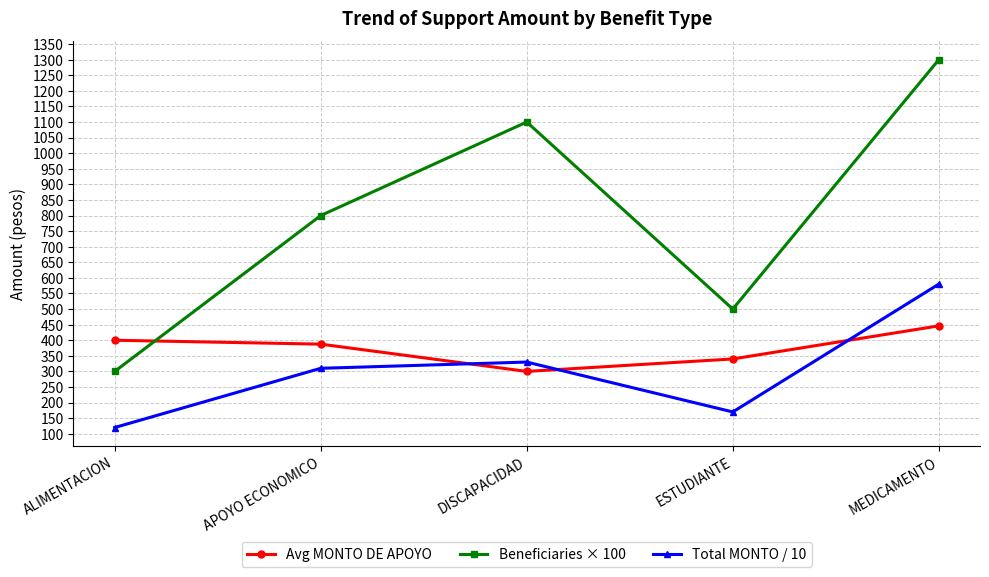

Is this an area chart (filled region under the line)?

No